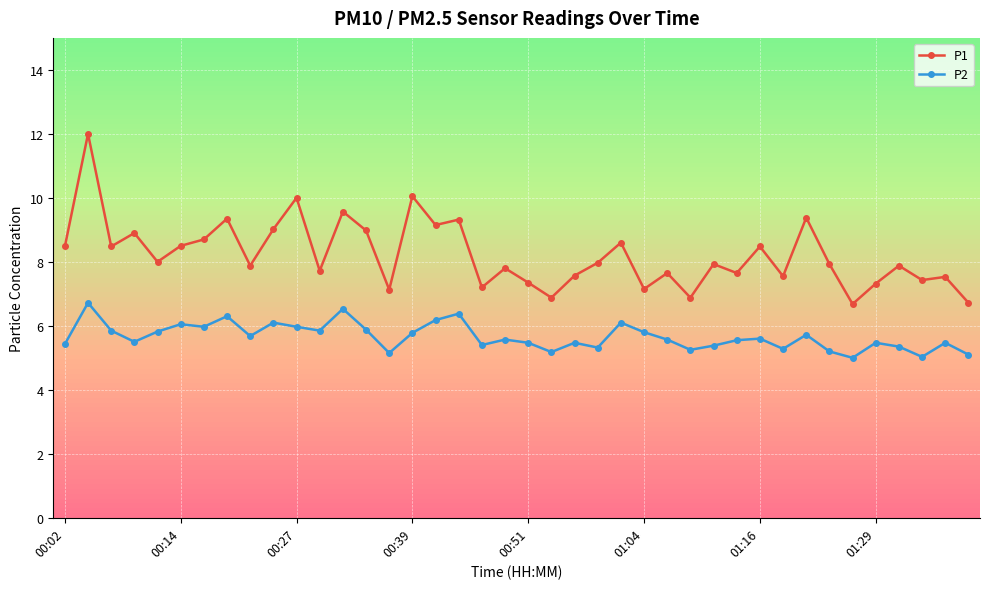

Which series has the widest spread of values?

P1